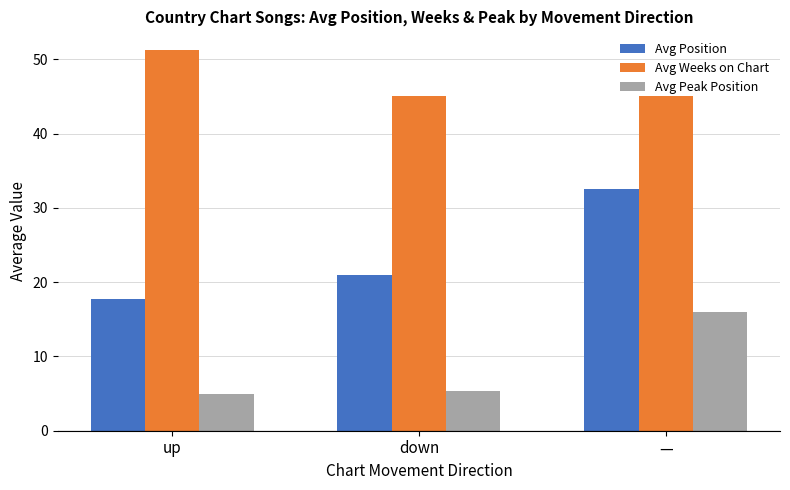

True or false: Avg Weeks on Chart has a value of 45.0 at —.

True